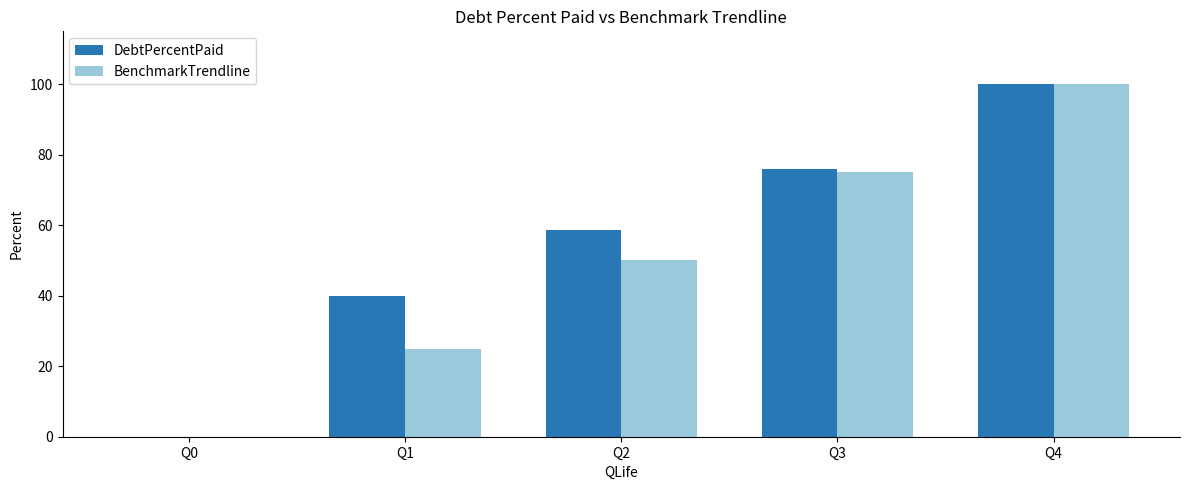

What is the total value across all series at Q2?

108.6